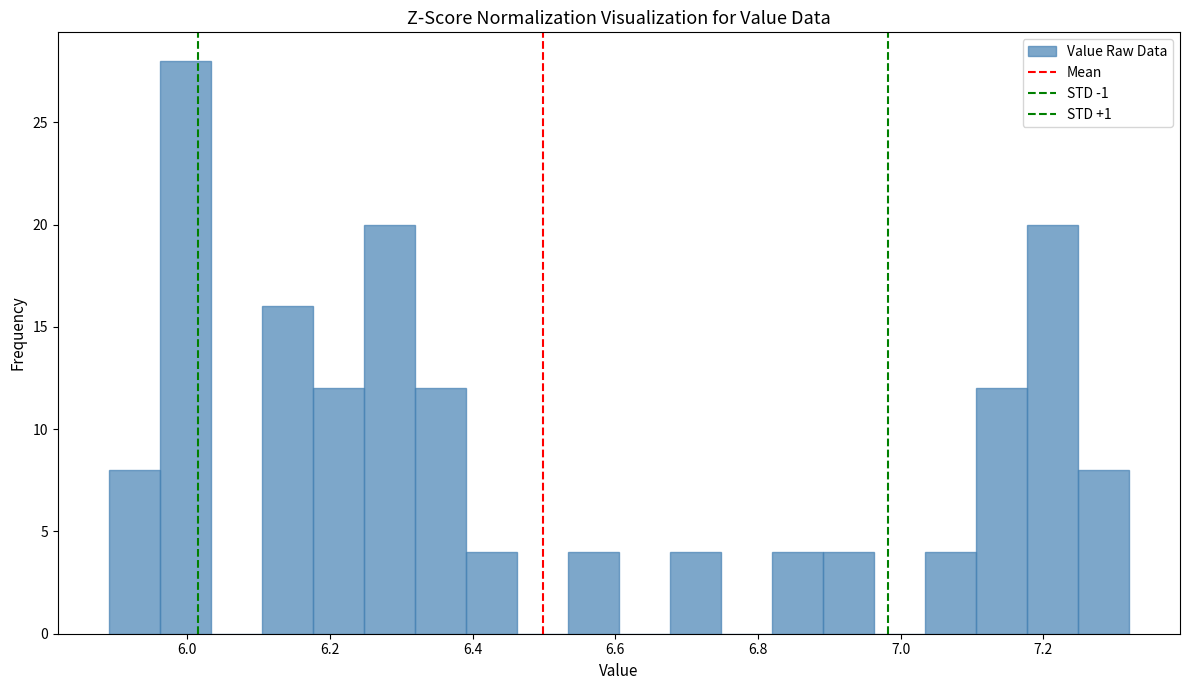

Around what value on the x-axis is the tallest bar? Give the approximate position of its centre, as read against the axis.

6.00